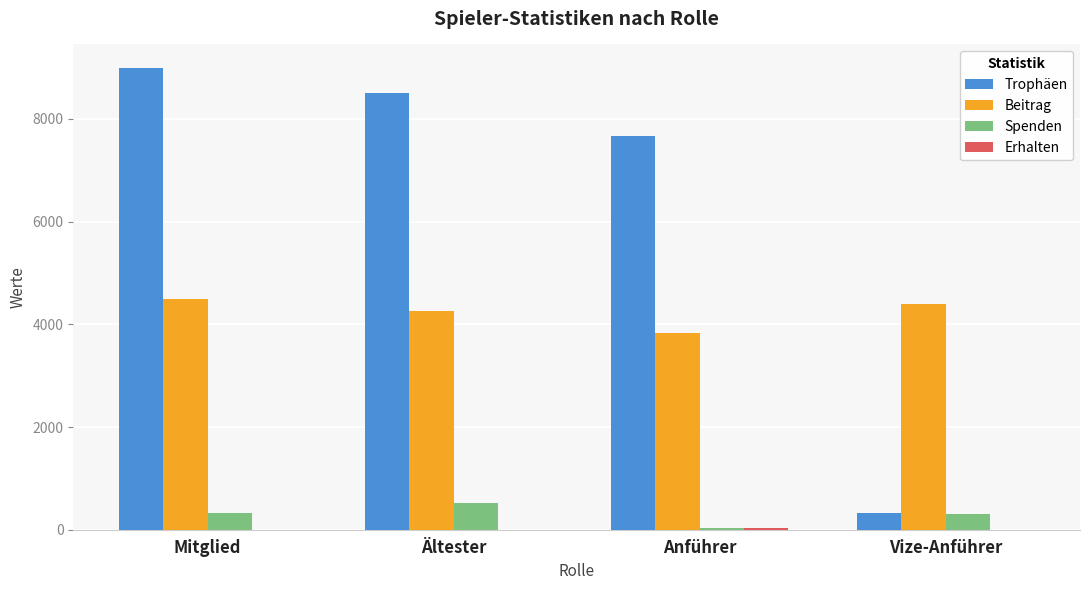

What is the approximate value of Trophäen at Mitglied, to the nearest 50?

9000